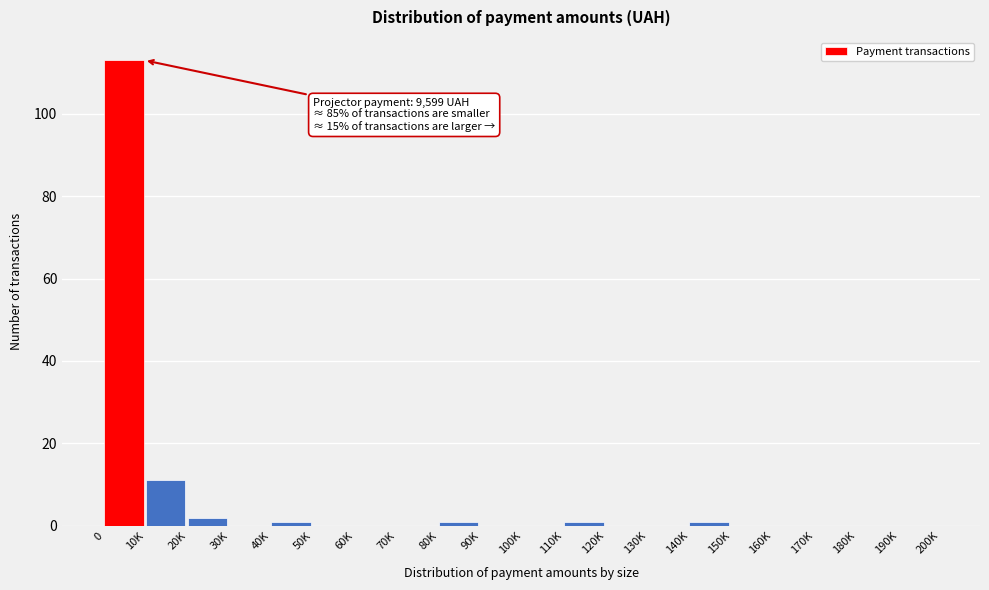

Reading left to right, extract all data points from this chart.

0=113	10K=11	20K=2	30K=0	40K=1	50K=0	60K=0	70K=0	80K=1	90K=0	100K=0	110K=1	120K=0	130K=0	140K=1	150K=0	160K=0	170K=0	180K=0	190K=0